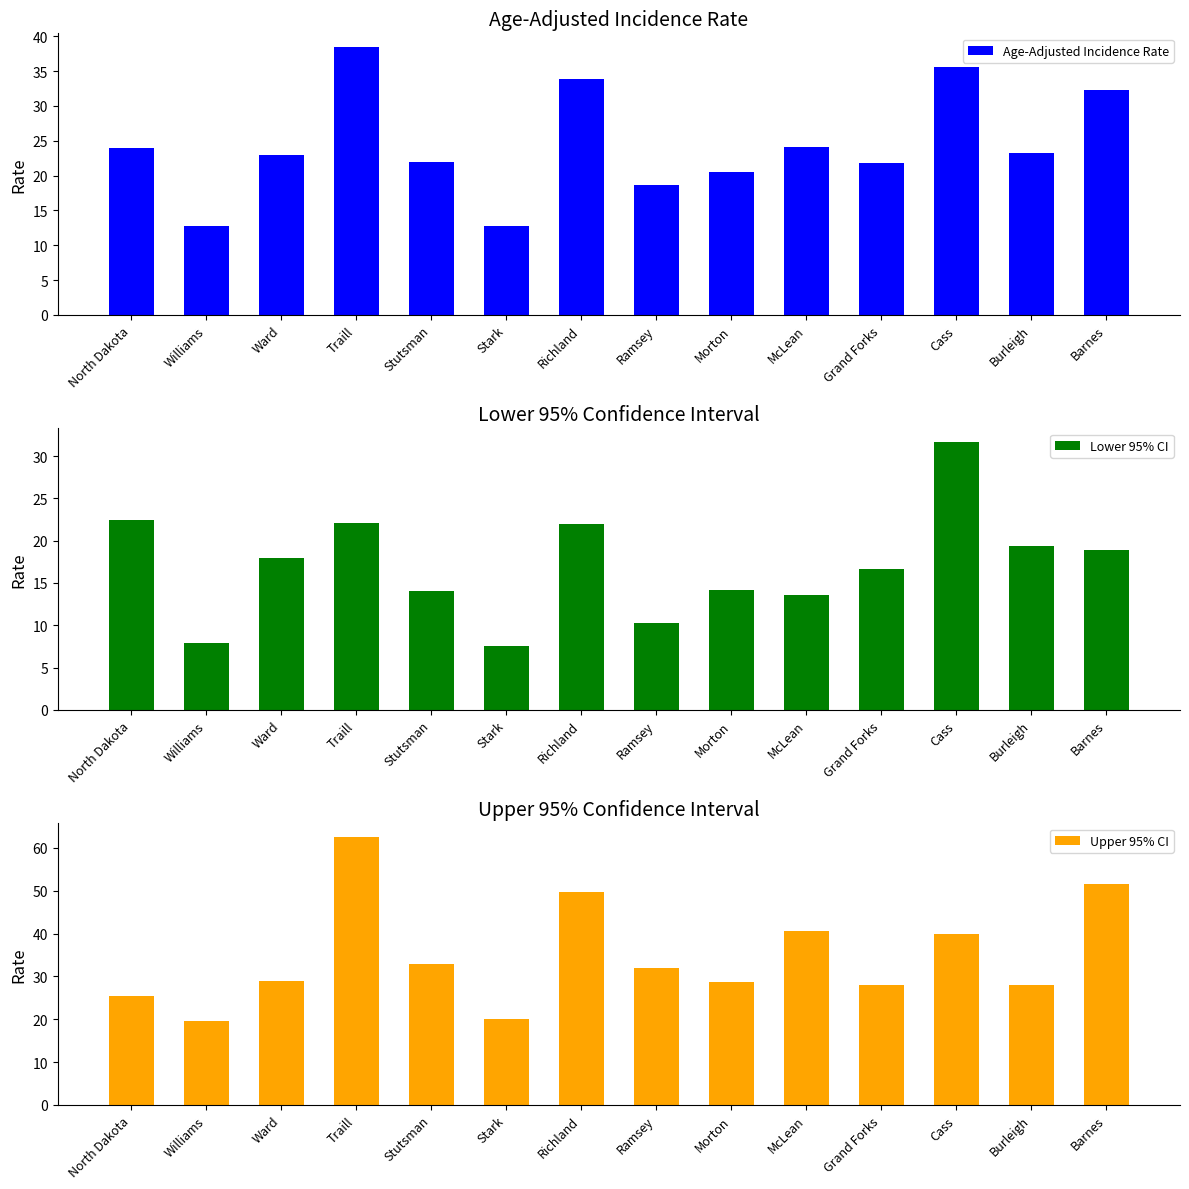

Does the chart contain stacked bars?

No